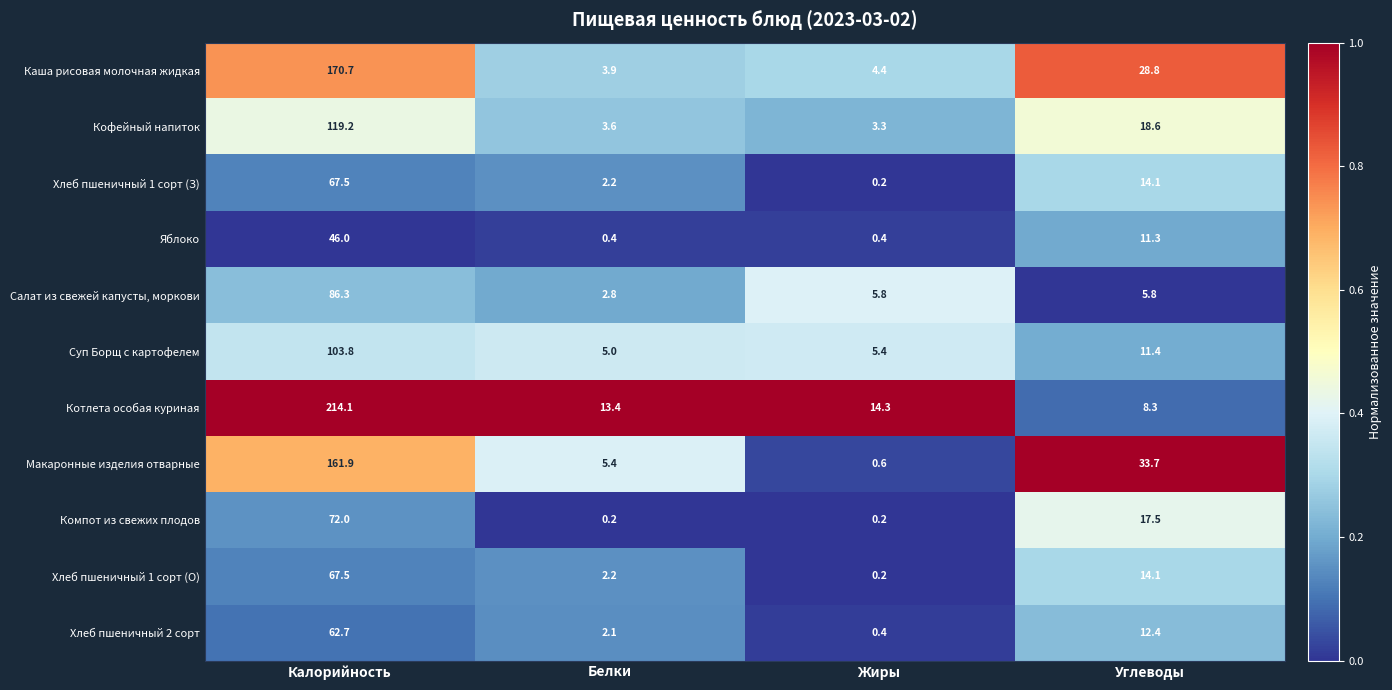

Rank the categories by Хлеб пшеничный 1 сорт (З) value from highest to lowest.

Калорийность, Углеводы, Белки, Жиры